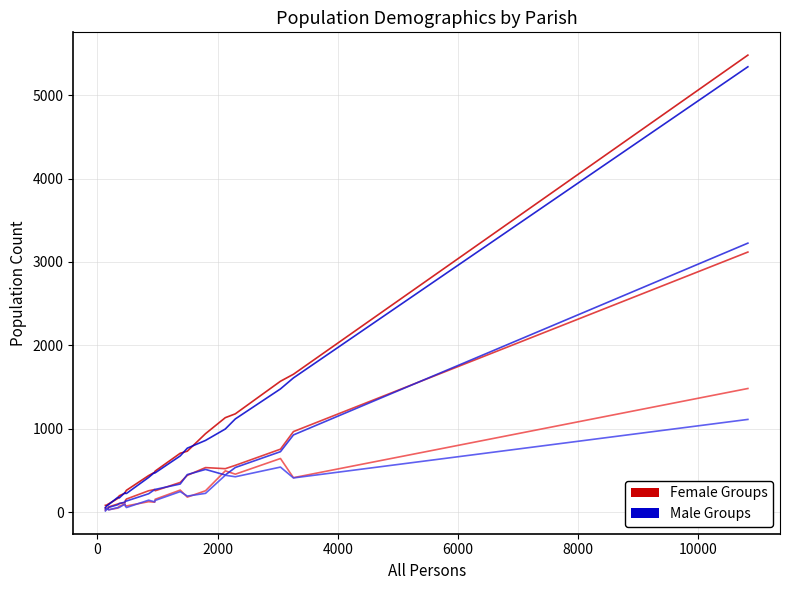

What is the average value of the Male Groups series?

776